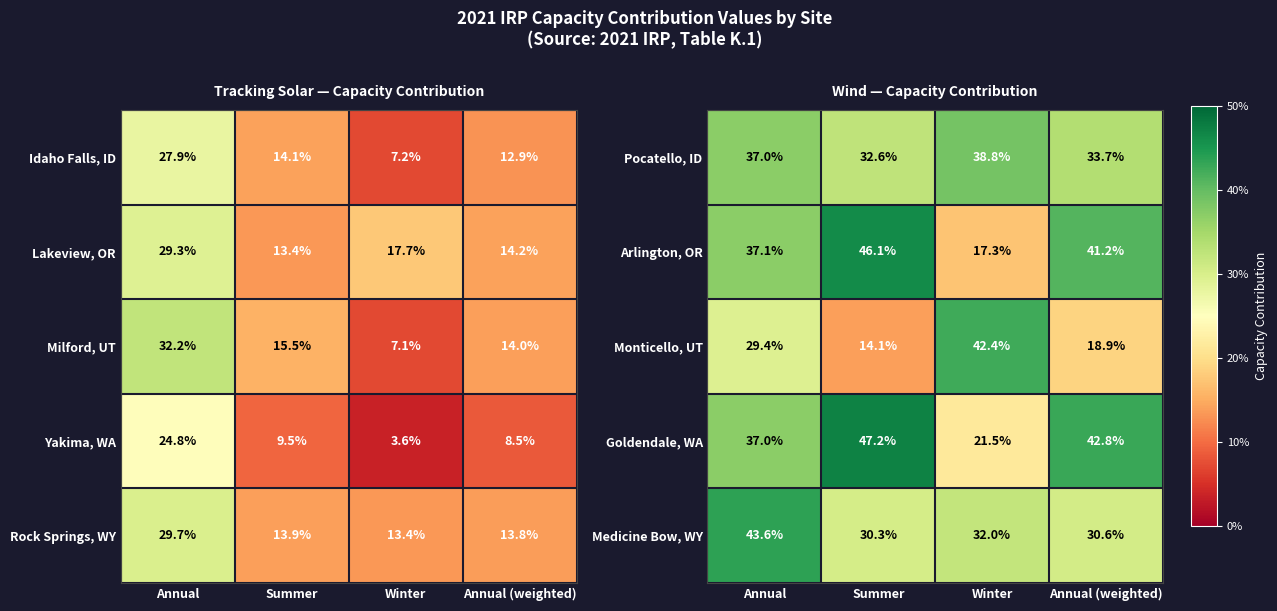

What is the average value of the Monticello, UT series?

26.2